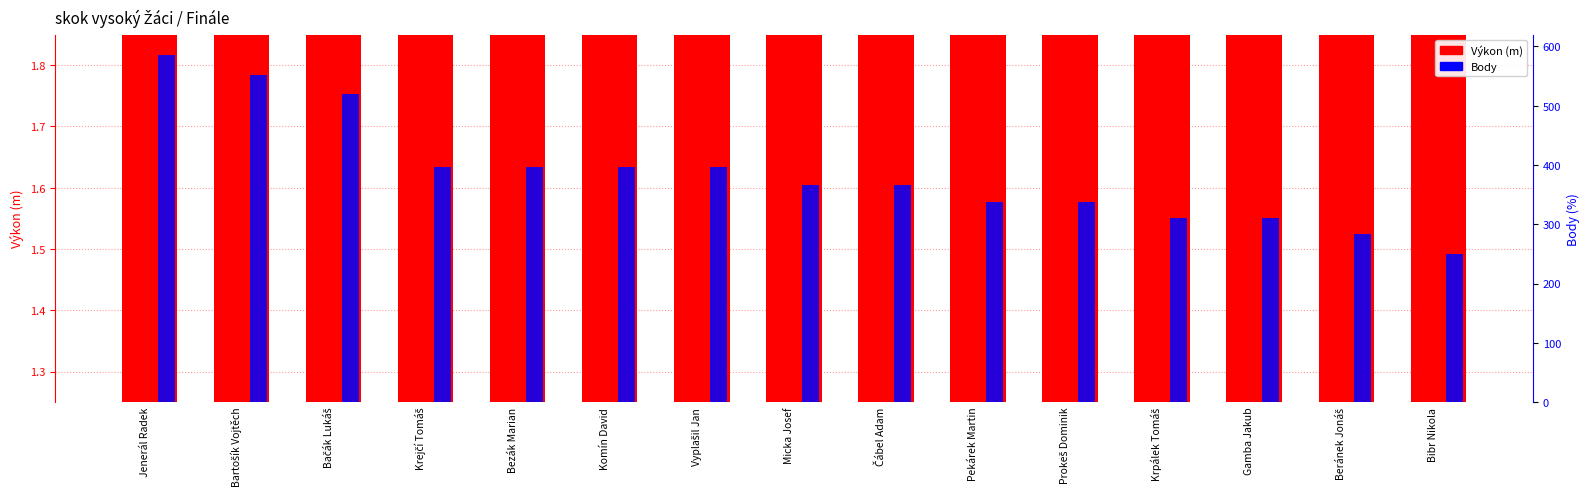

What is the difference between the maximum and minimum values in the Body series?

335.0